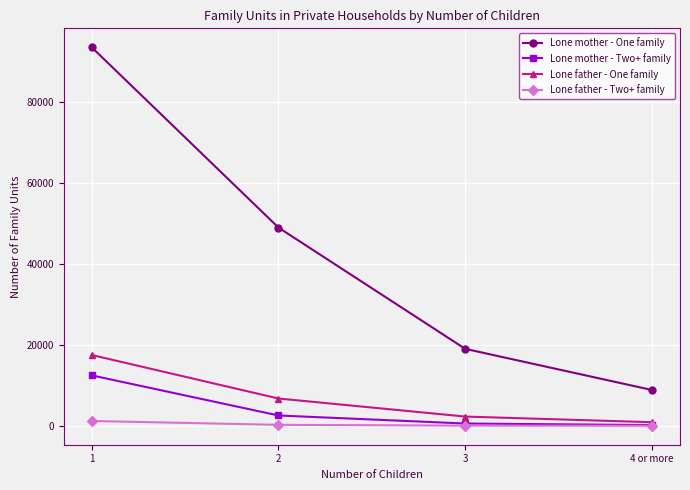

What is the highest value of the Lone mother - Two+ family series?

12481